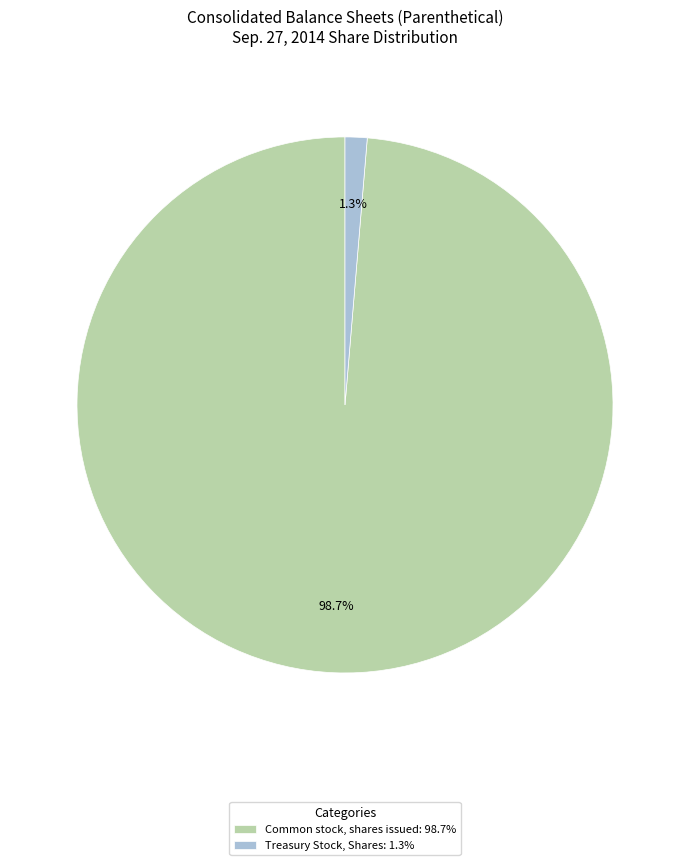

Is Common stock, shares issued the majority of the pie?

Yes